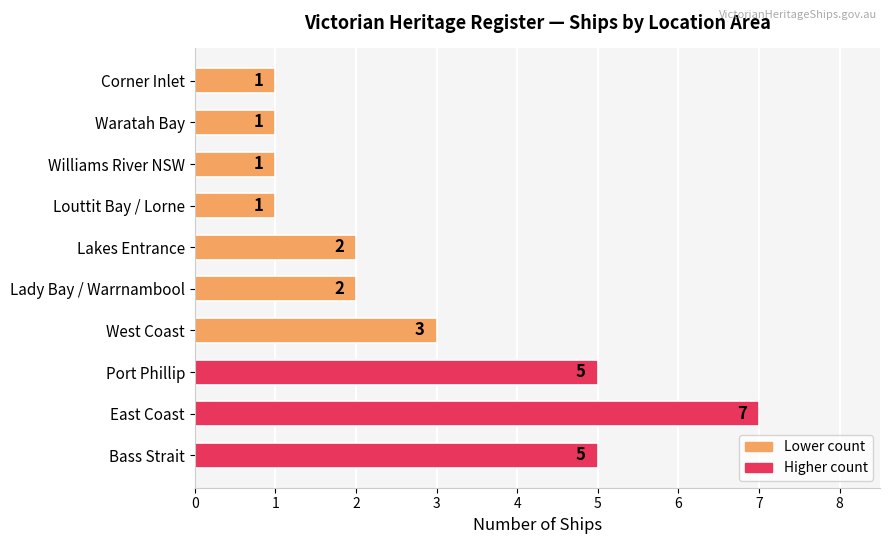

What is the greatest value displayed?

7